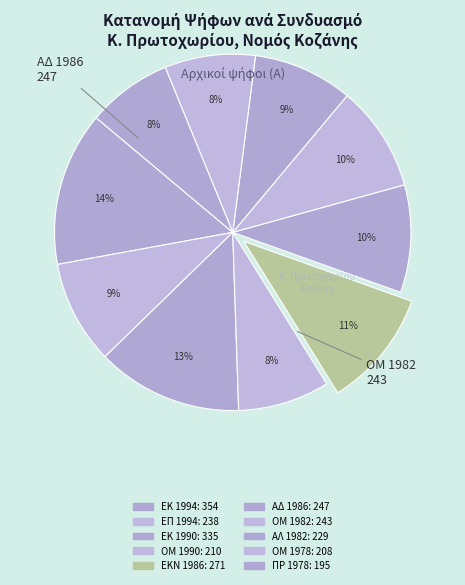

How many slices are in this pie chart?

10